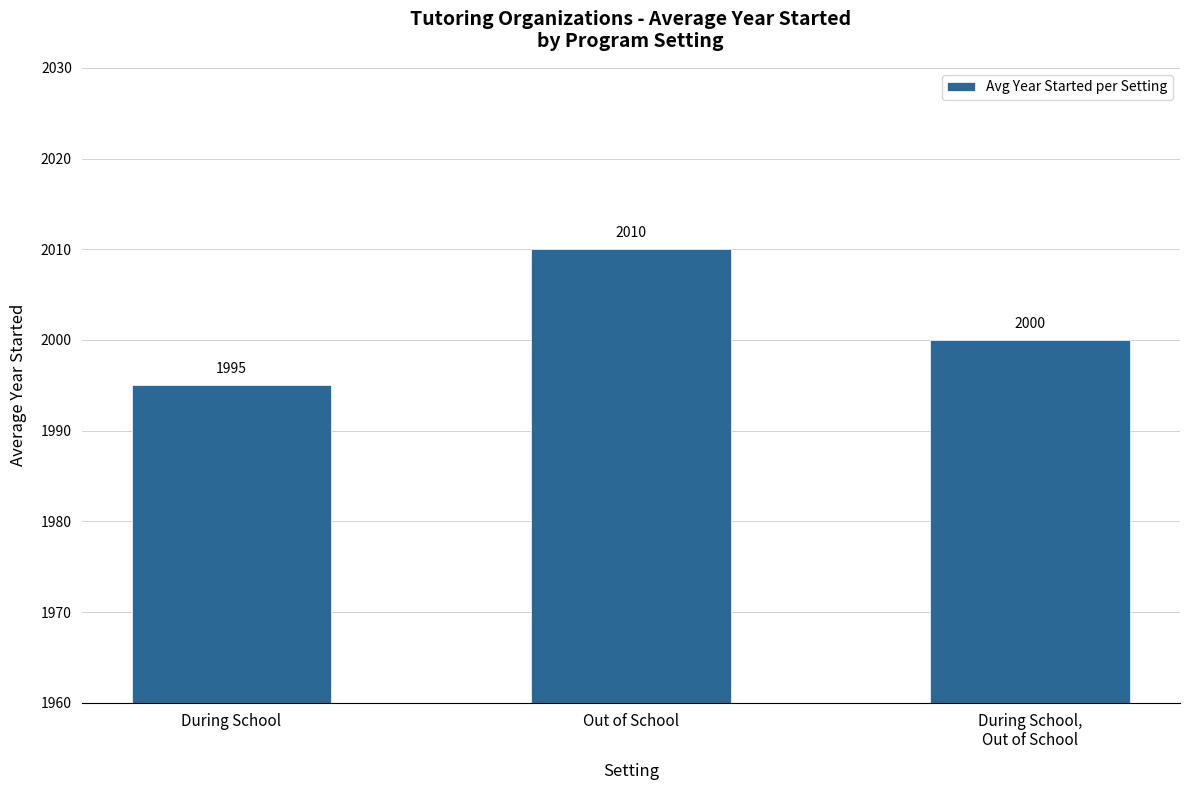

Which category has the highest value across all series?

Out of School